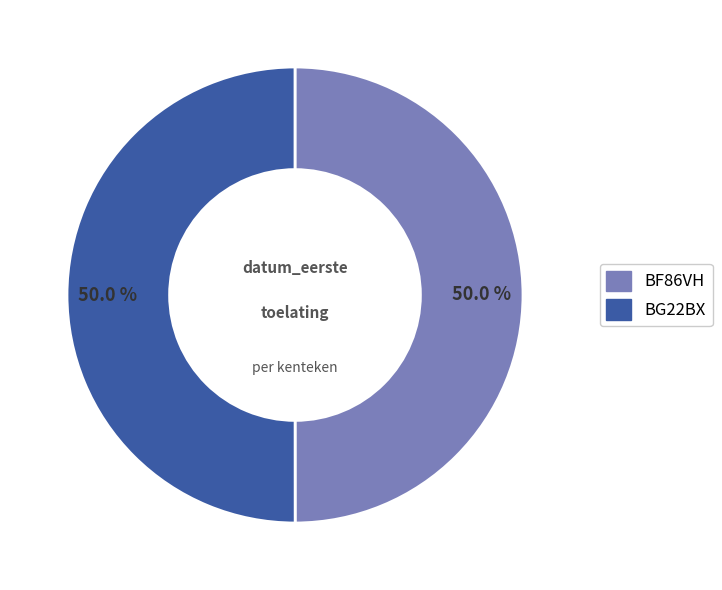

What is the ratio of the value at BG22BX to the value at BF86VH?

1.0